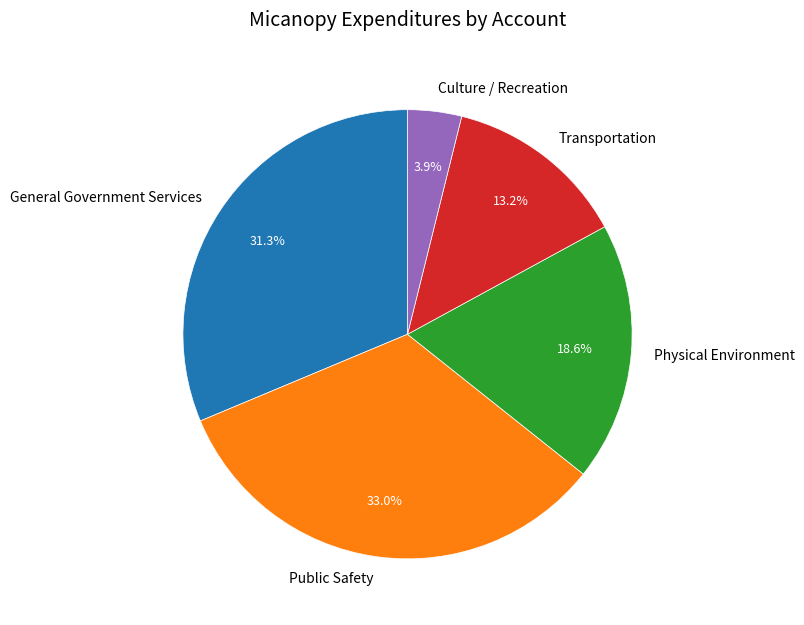

What is the largest slice in the pie chart?

Public Safety